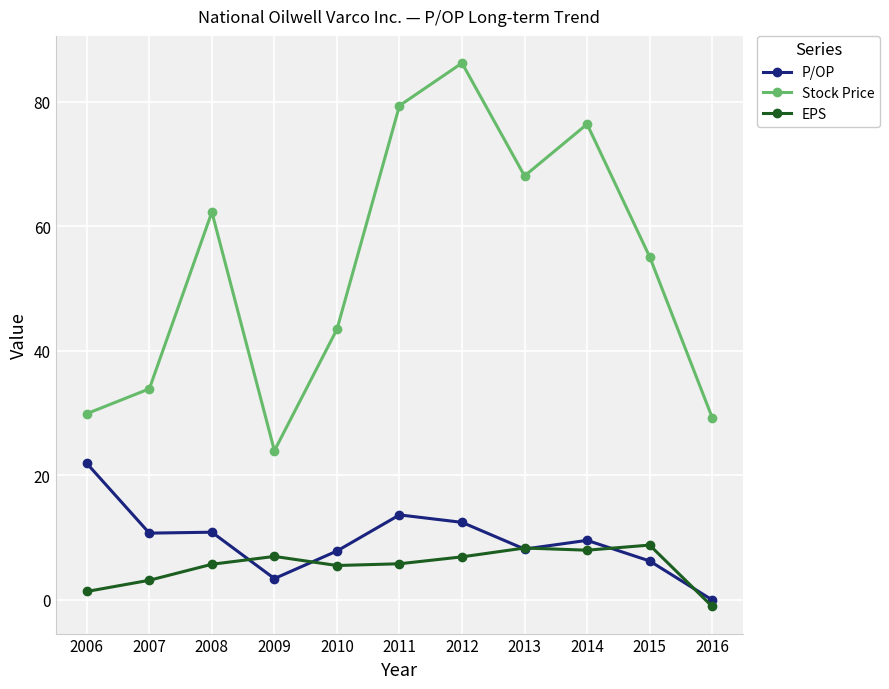

Count the number of data series in this chart.

3